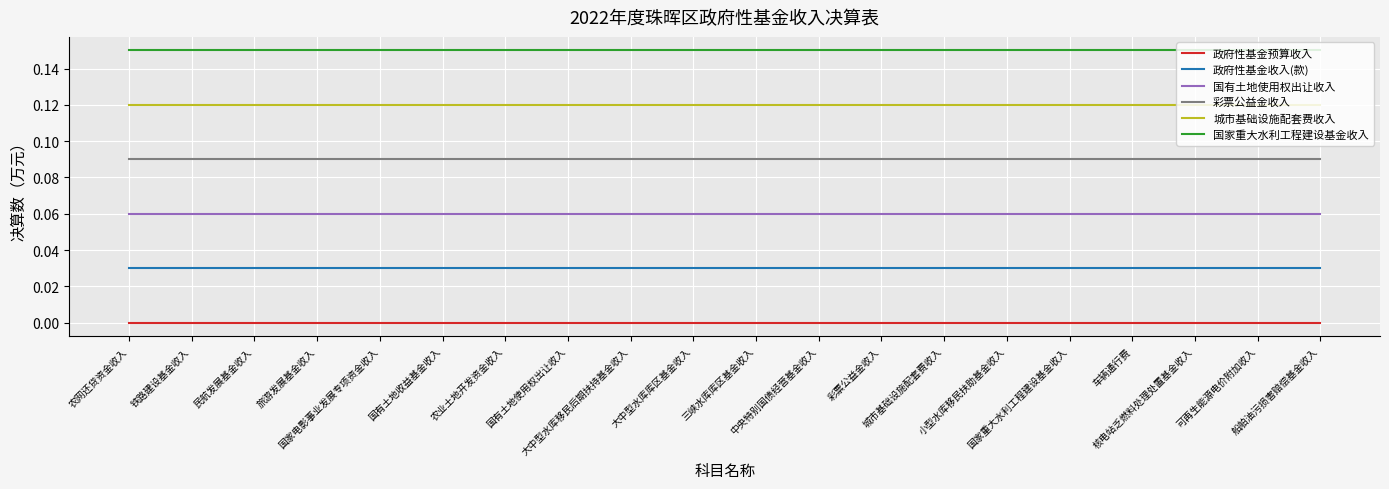

Is it true that 政府性基金收入(款) equals 0.0 at 农网还贷资金收入?

False